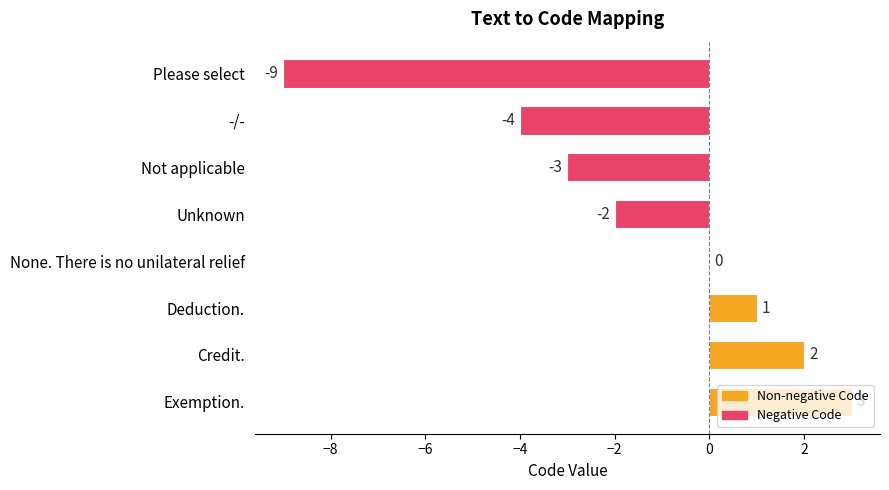

What is the greatest value displayed?

3